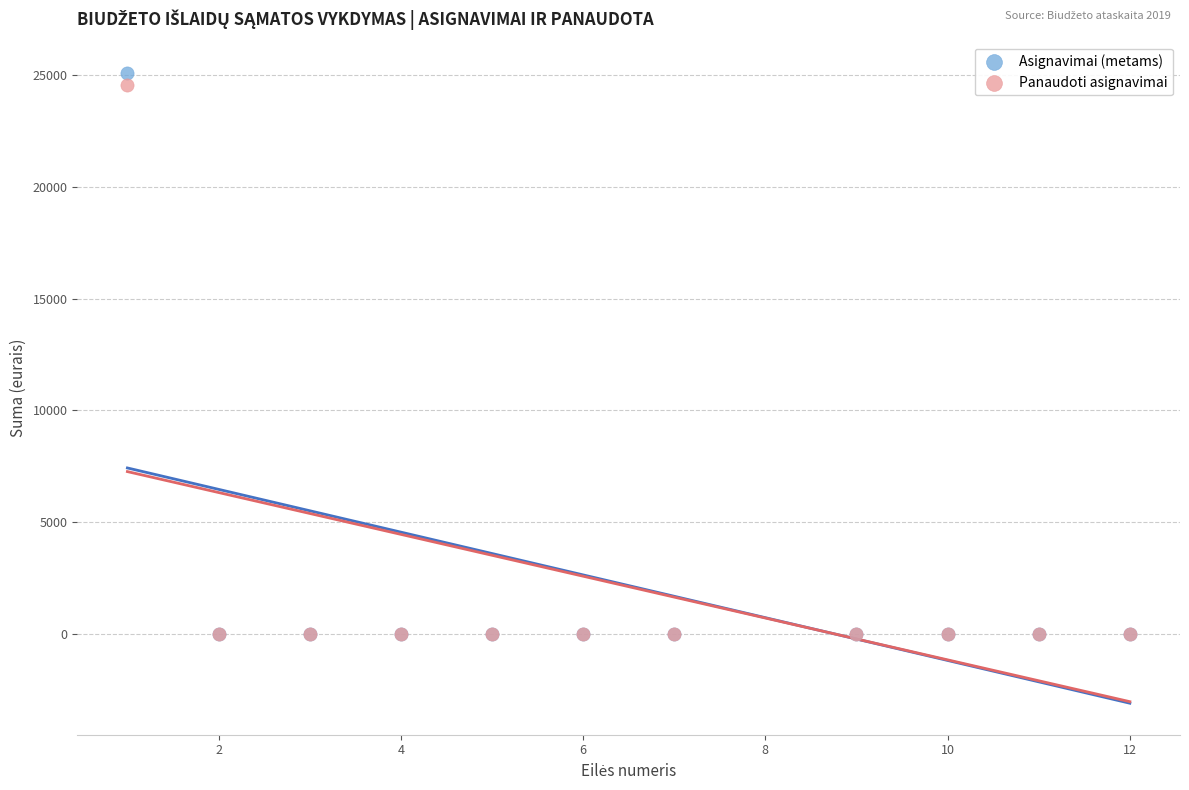

Across all series, what Y value is closest to 12550?

24548